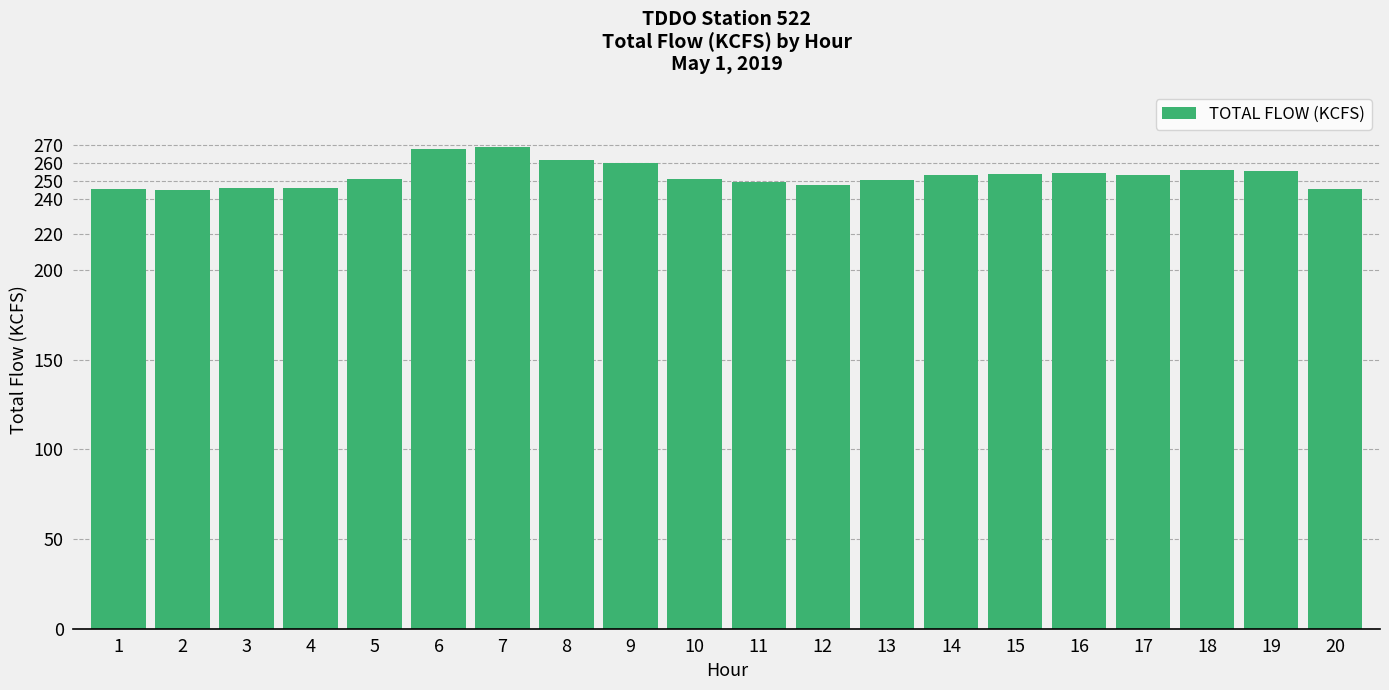

Between 18 and 17, which is larger?

18